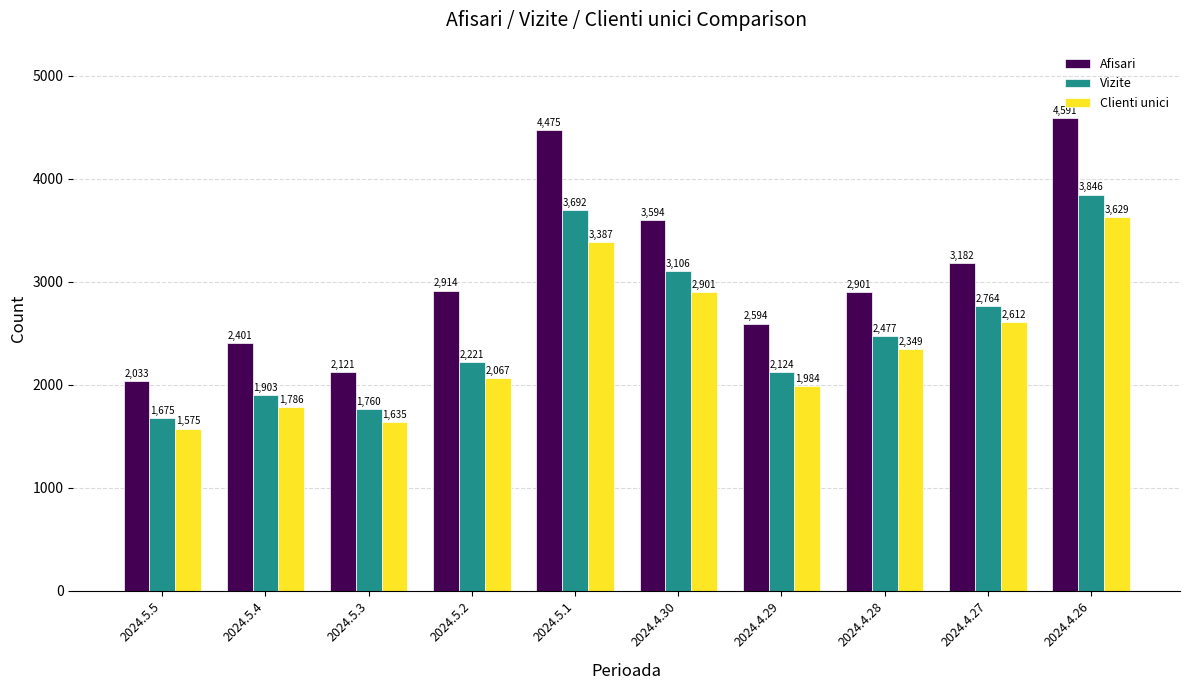

What are all the series names shown in the legend?

Afisari, Vizite, Clienti unici